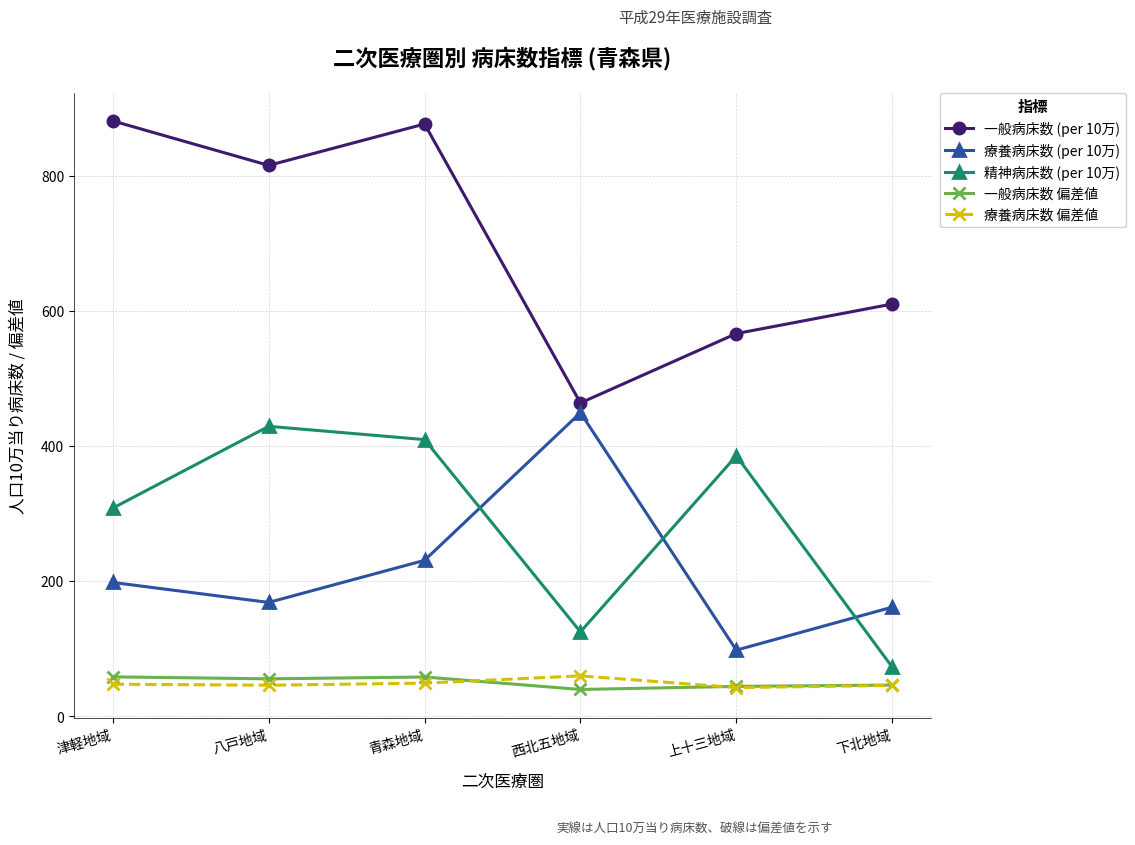

What is the total value across all series at 下北地域?

934.8